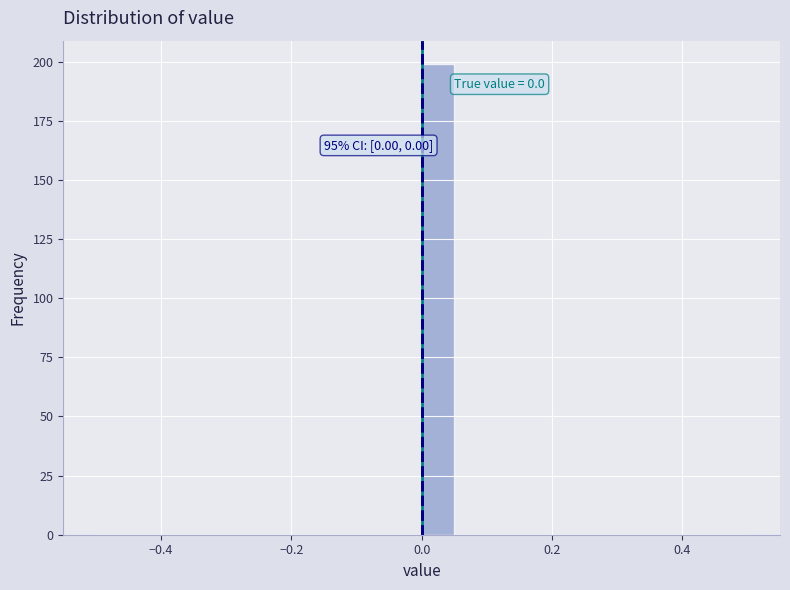

Read against the x-axis, roughly where is the centre of the tallest bar?

0.02